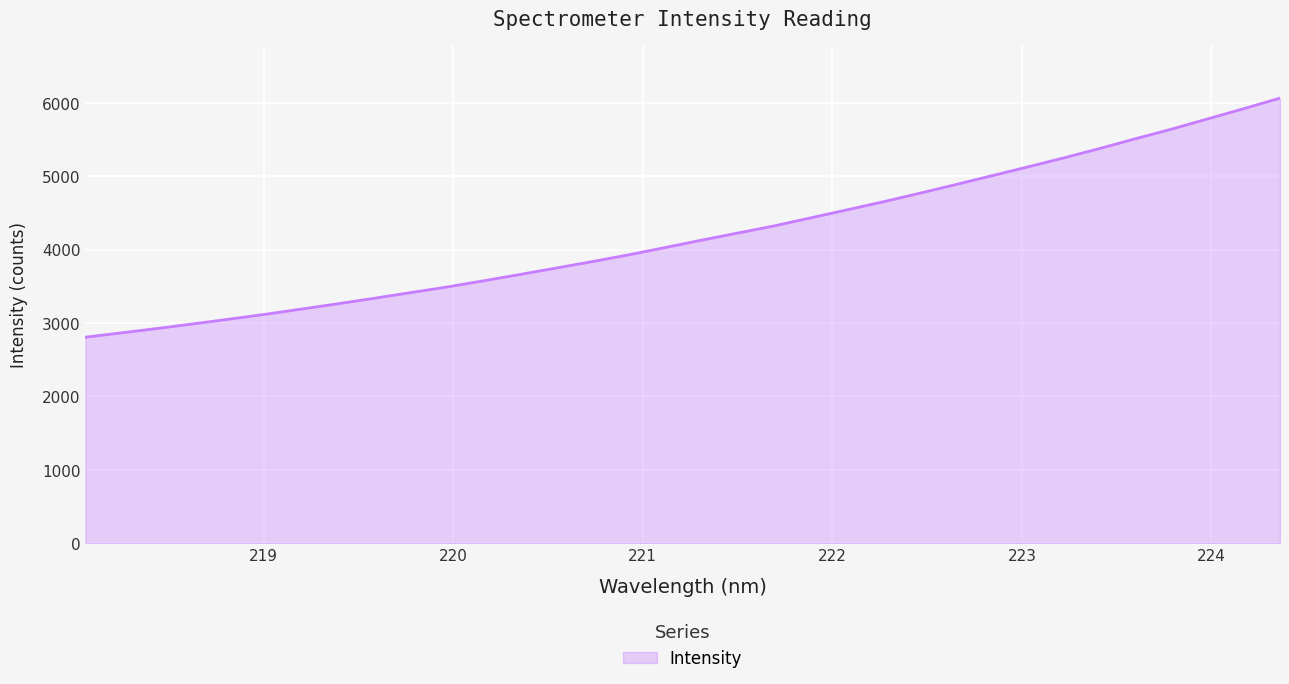

How many lines are shown in the chart?

1